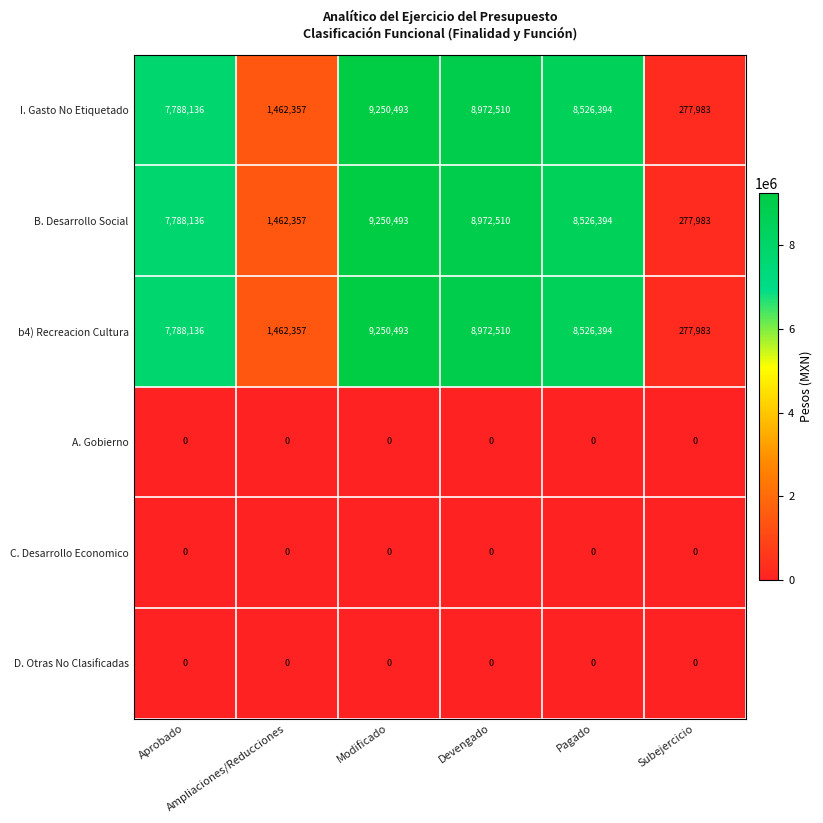

What is the difference between the maximum and minimum values in the B. Desarrollo Social series?

8972510